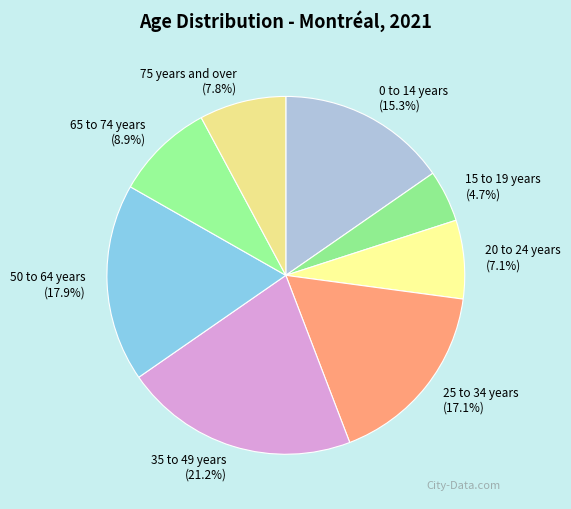

Which category has the smallest portion of the pie?

15 to 19 years